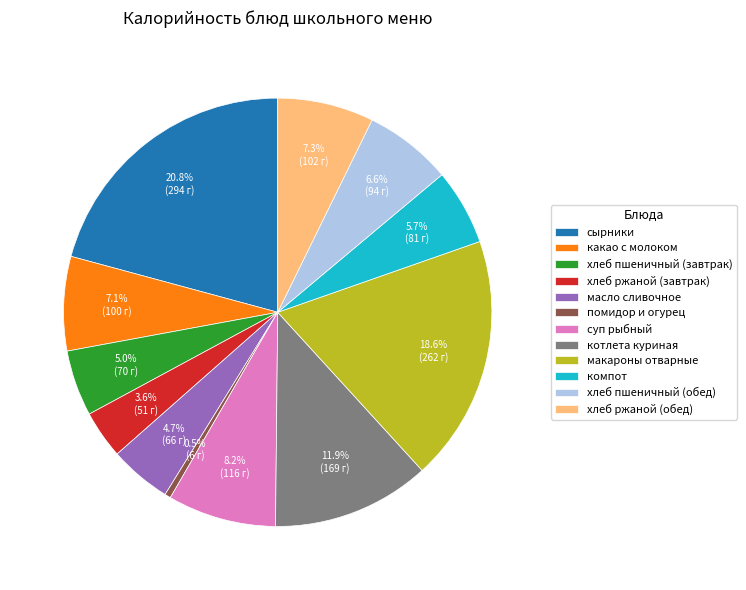

Is there a majority slice in this chart?

No